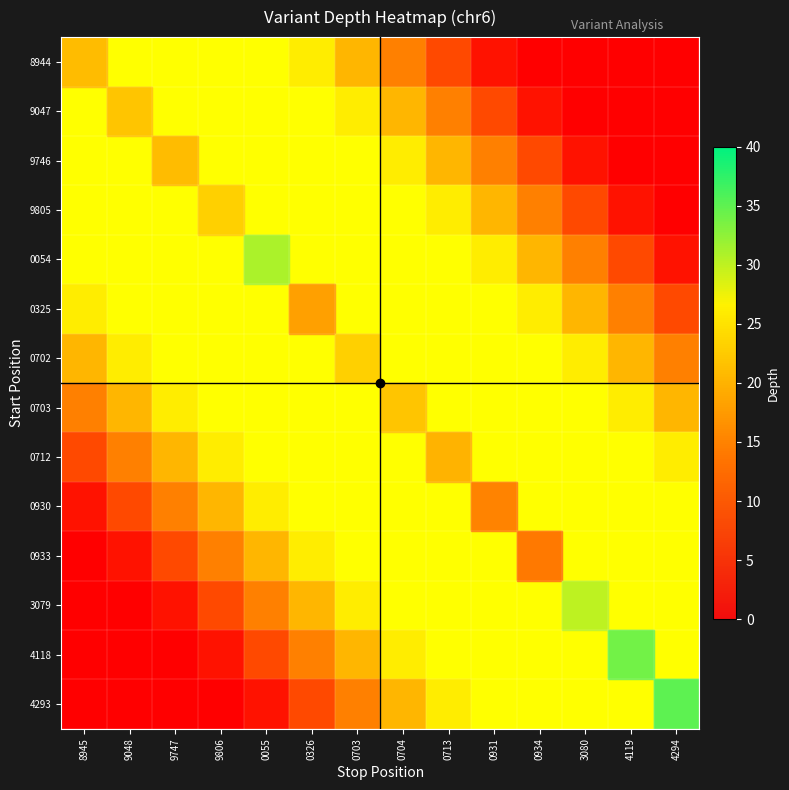

How many data points does each series have?

14